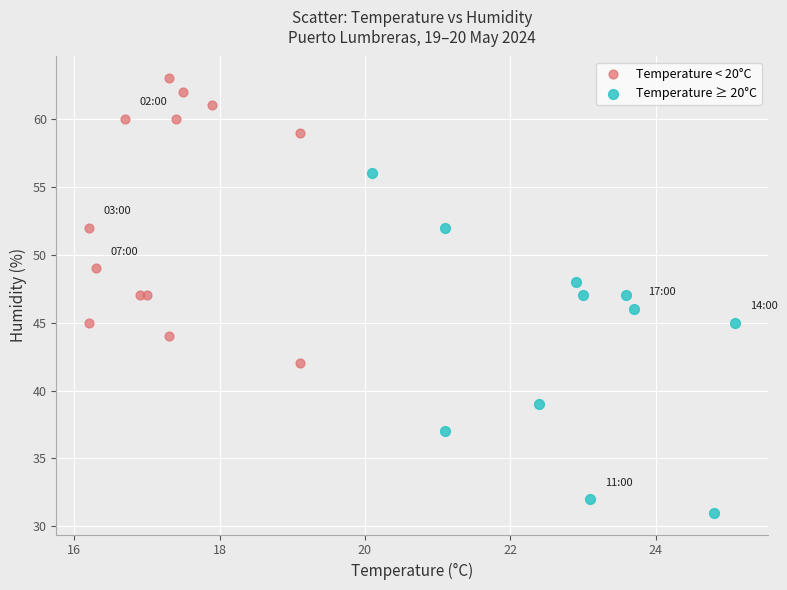

Which series contains the lowest Y value?

Temperature ≥ 20°C